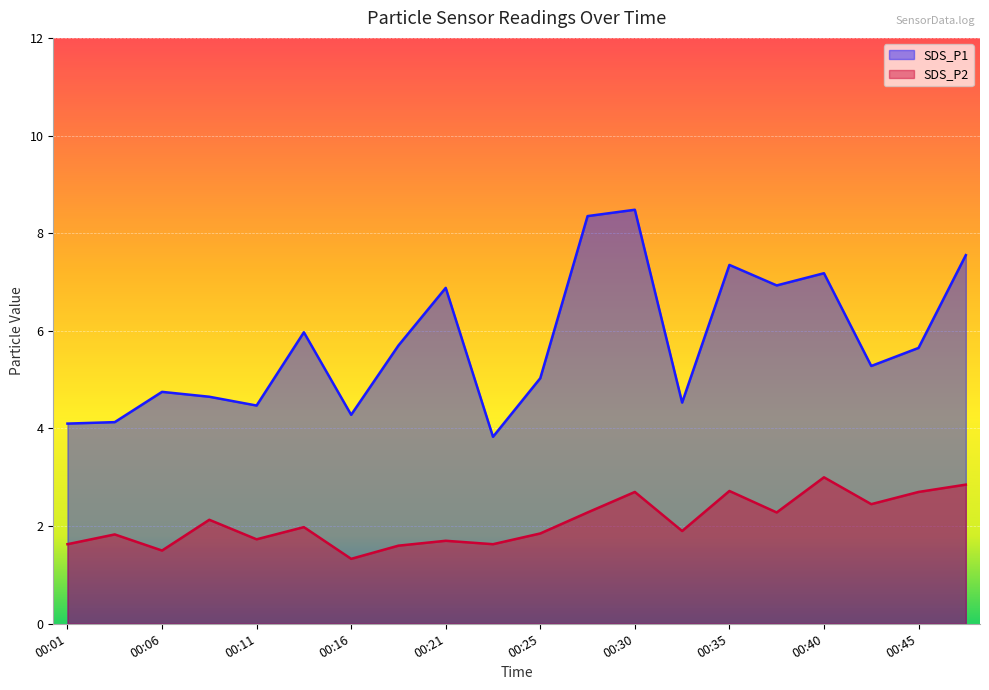

The SDS_P2 series shows 0.4 at 00:25. True or false?

False